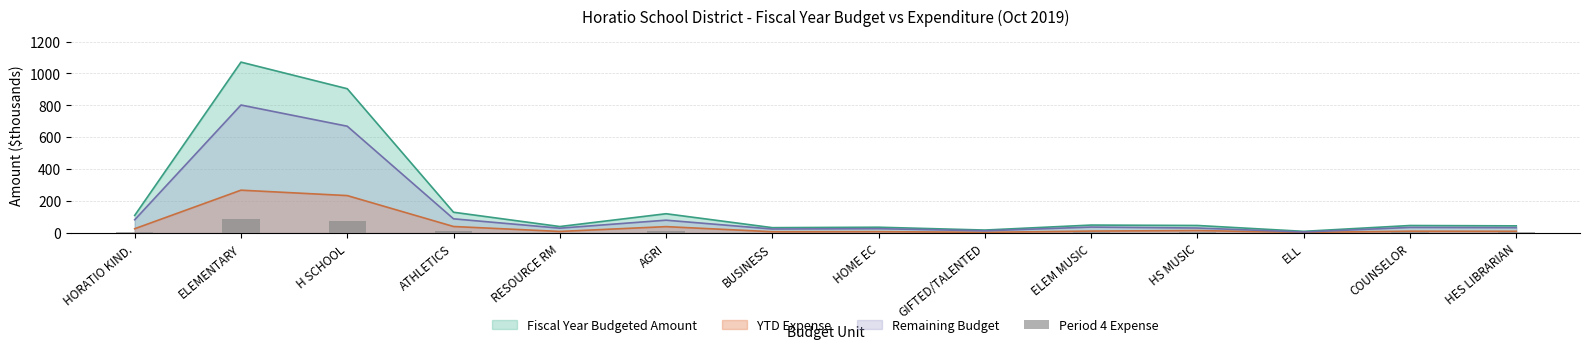

How many data points are less than 3?

3